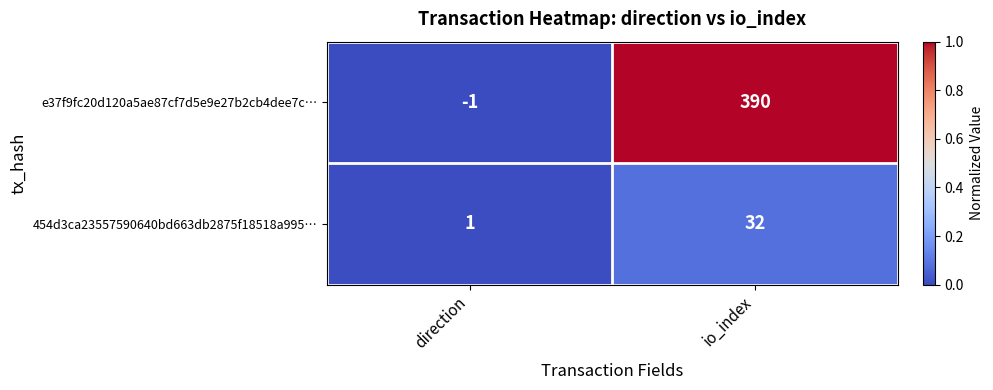

What is the sum of all 454d3ca23557590640bd663db2875f18518a995… values?

33